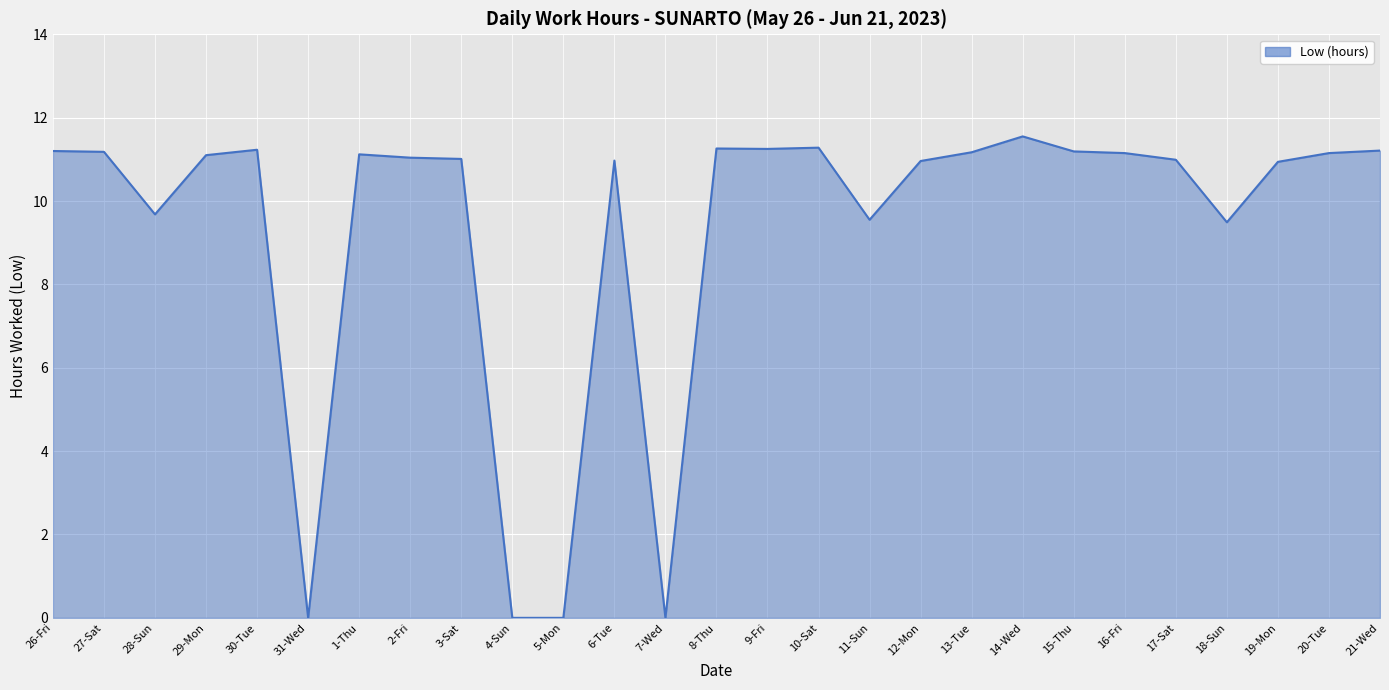

How many lines are shown in the chart?

1